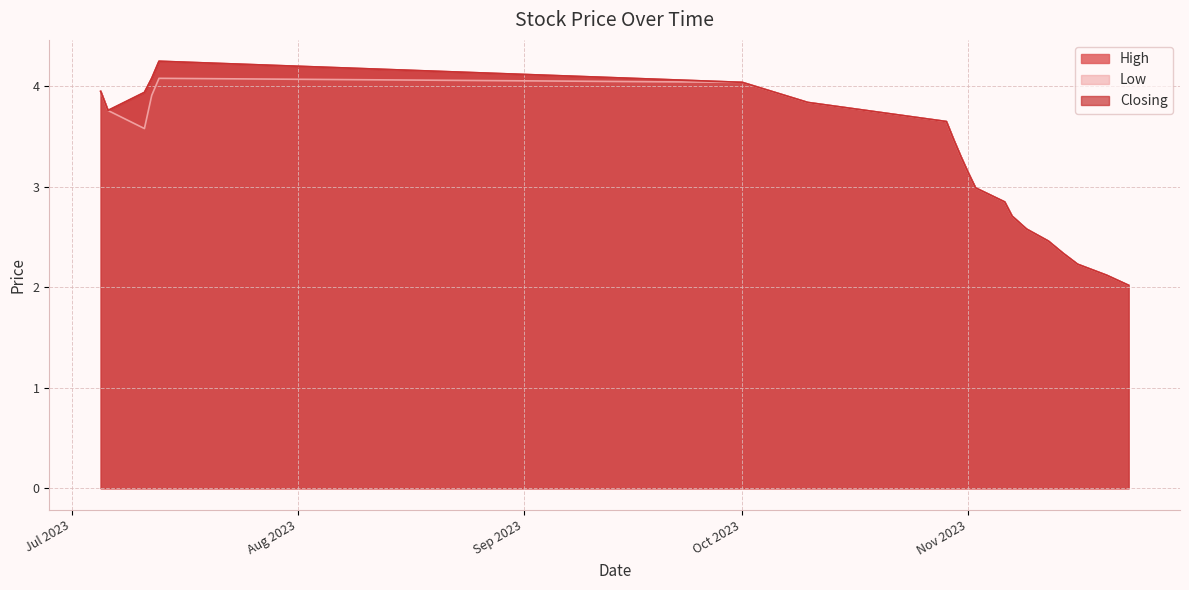

True or false: High and Closing intersect in this chart.

False